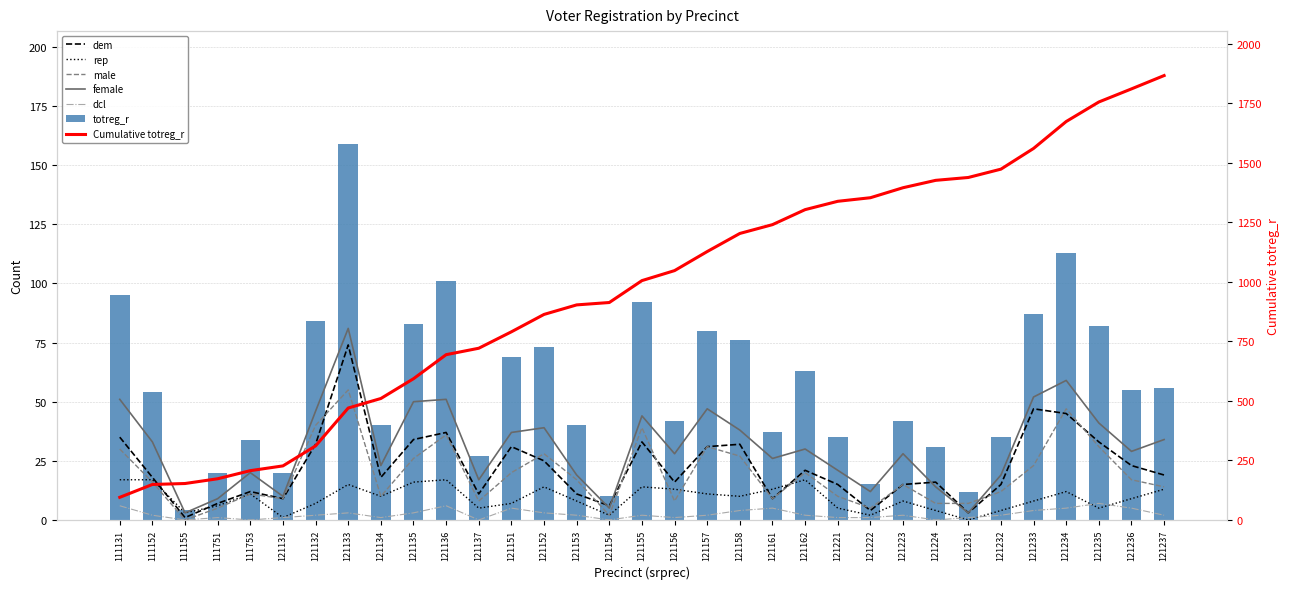

What is the difference between the female values at 121158 and 121132?

8